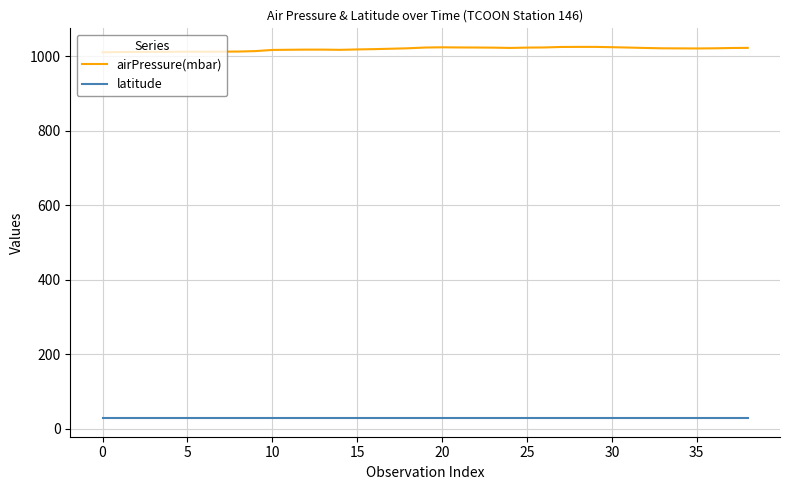

Which series has the widest spread of values?

airPressure(mbar)